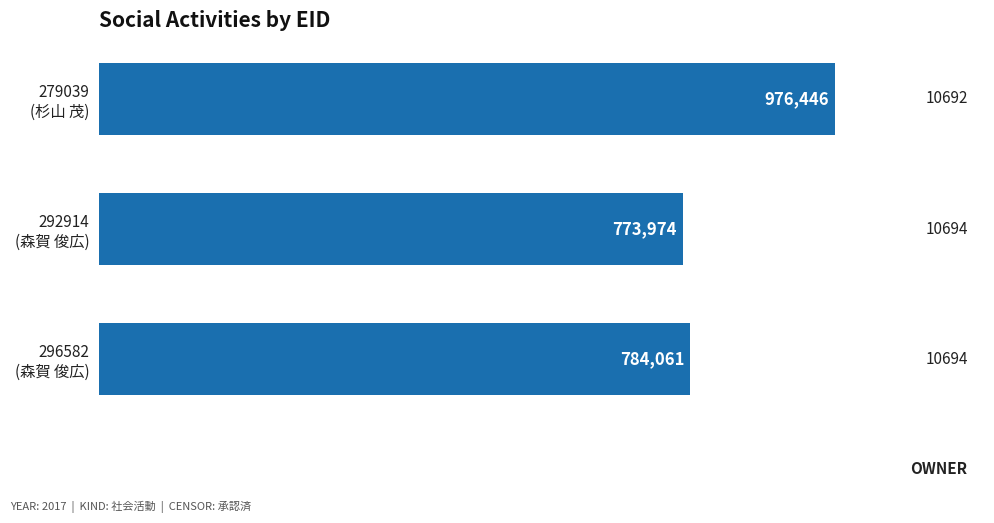

Are the bars grouped side by side (vs. stacked)?

No